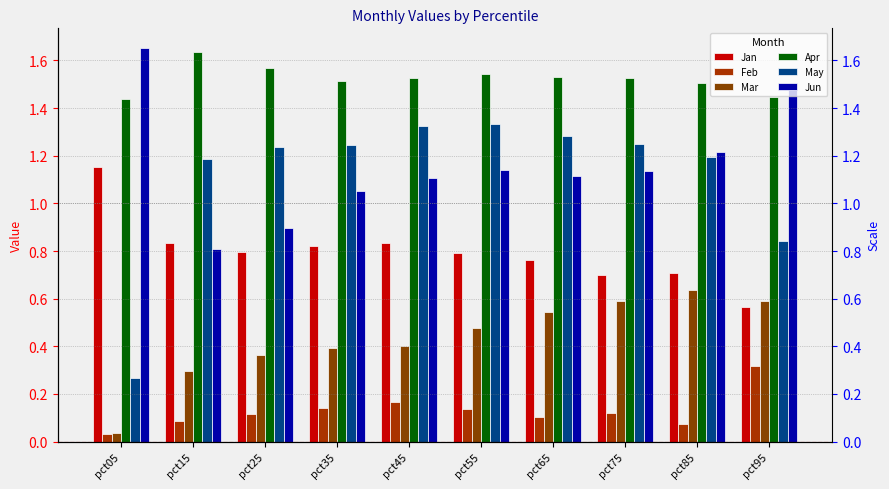

At how many categories does at least one series exceed 1?

10